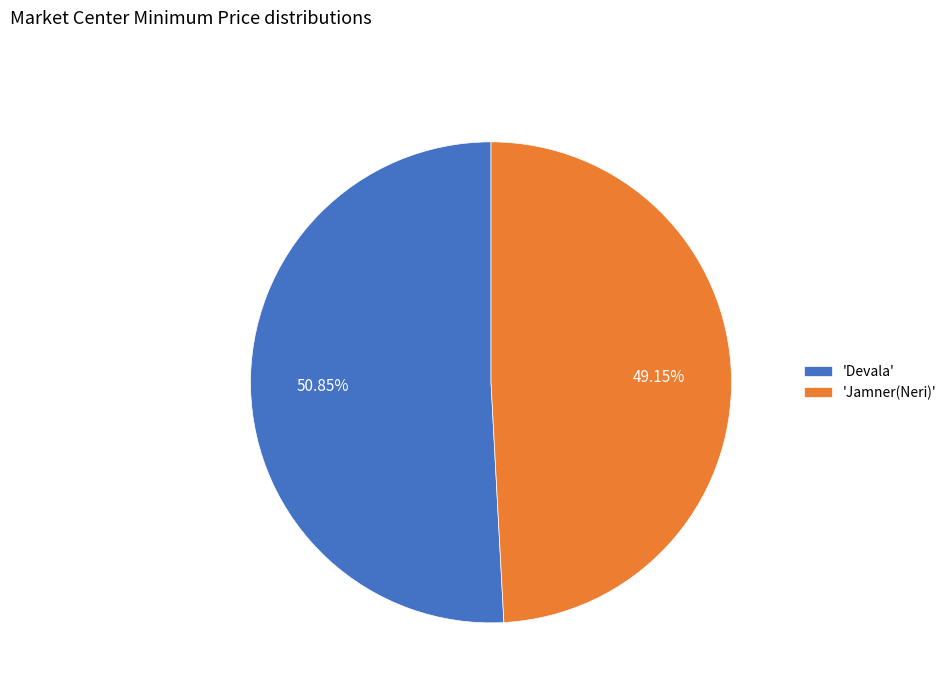

Between 'Devala' and 'Jamner(Neri)', which is larger?

'Devala'